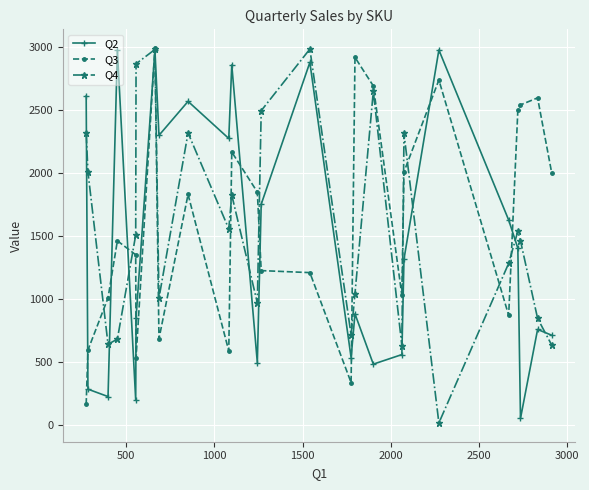

True or false: Q3 has more than 2 points higher than both neighbors.

True